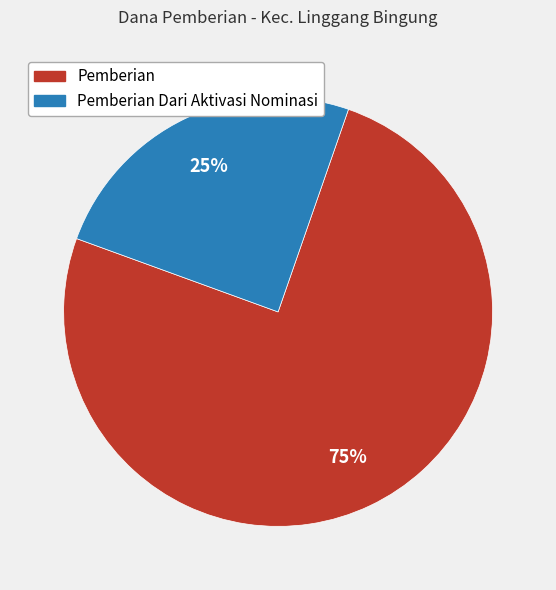

How many slices are in this pie chart?

2